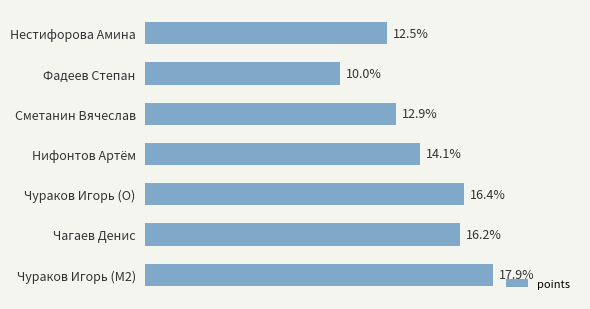

Which label corresponds to the largest value in the chart?

Чураков Игорь (M2)